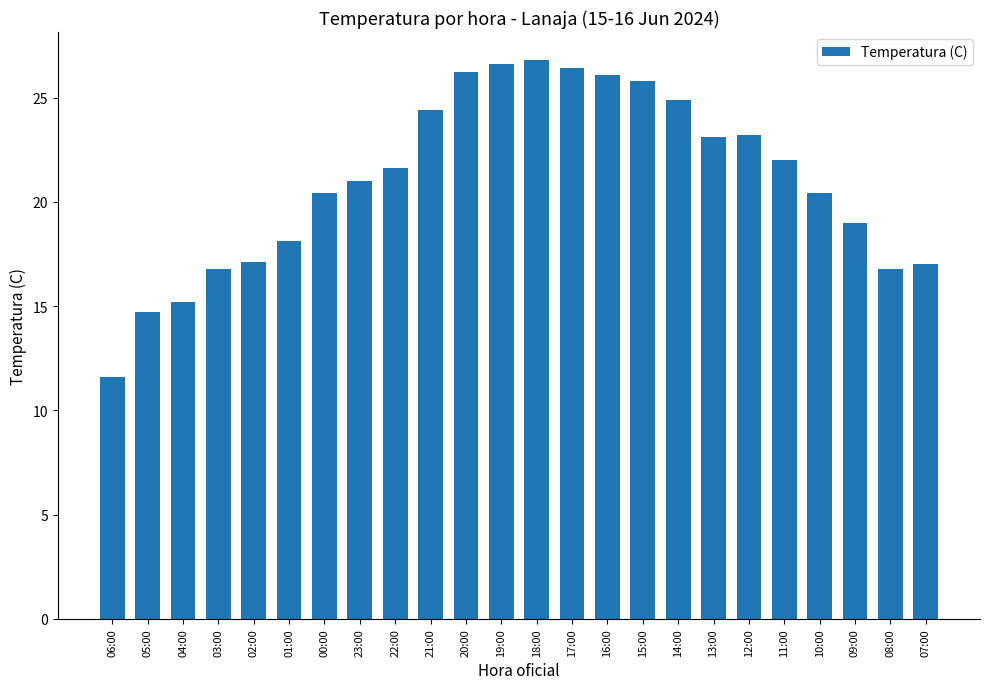

What is the greatest value displayed?

26.8